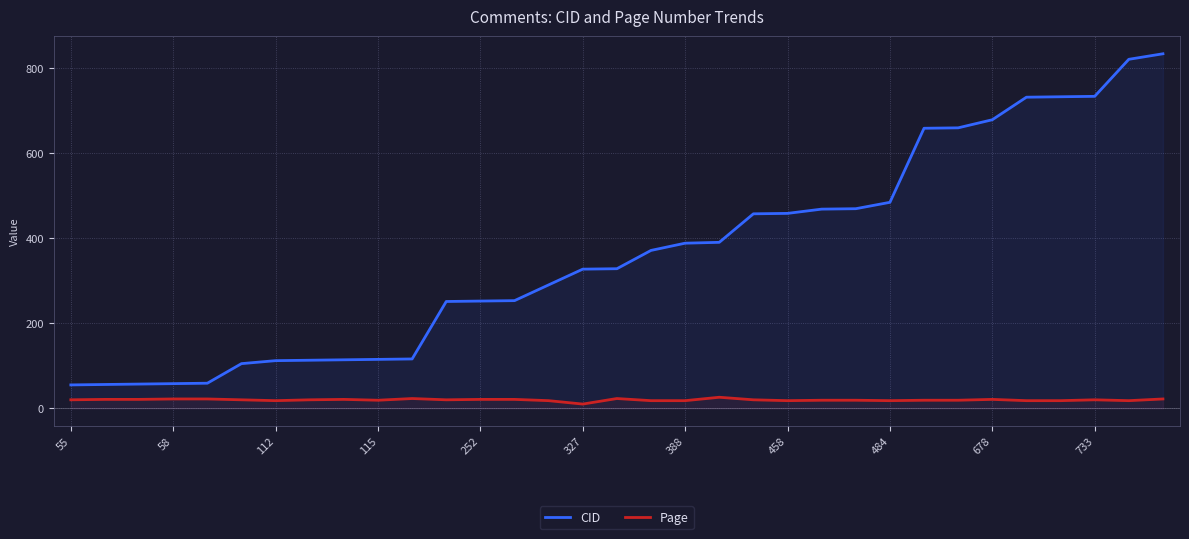

What is the lowest value of the Page series?

10